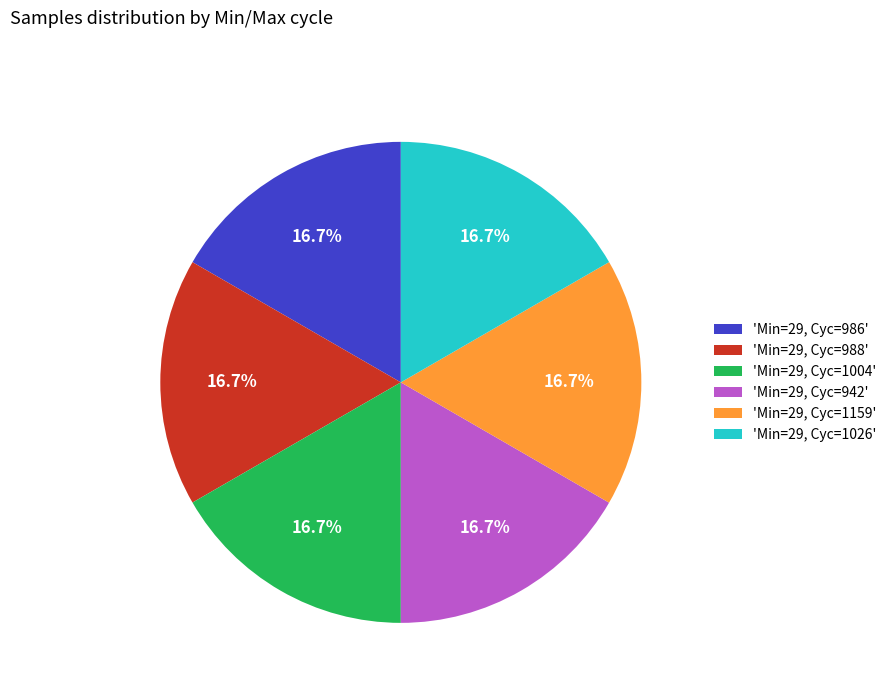

Is there a majority slice in this chart?

No